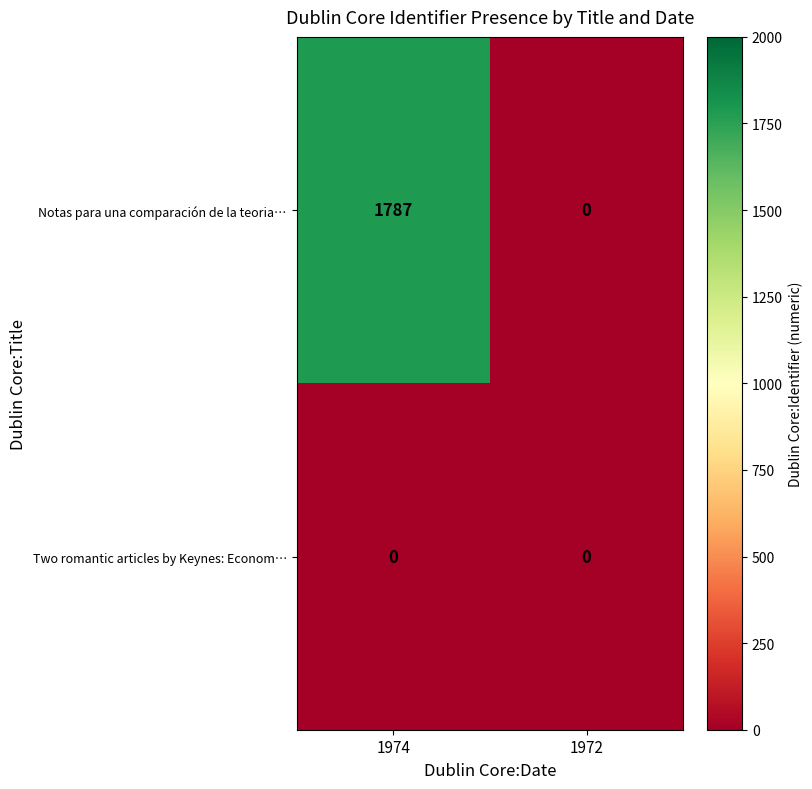

Rank the series by their average value, from highest to lowest.

Notas para una comparación de la teoria…, Two romantic articles by Keynes: Econom…